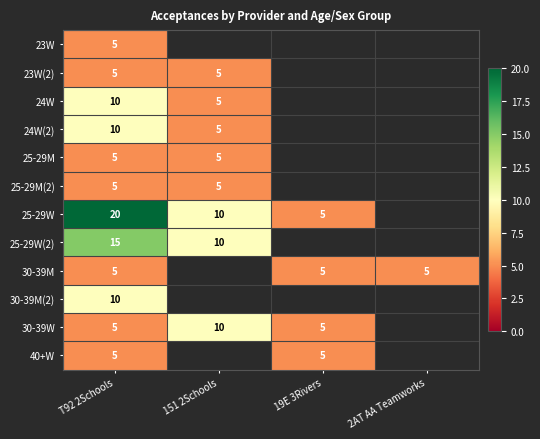

What is the difference between the highest and lowest values at T92 2Schools?

15